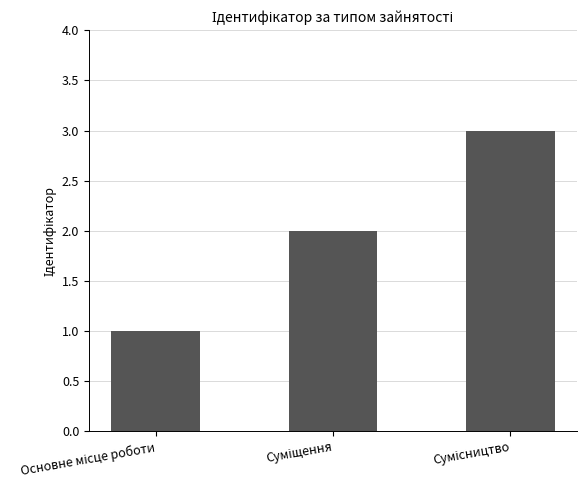

What is the maximum value shown in the chart?

3